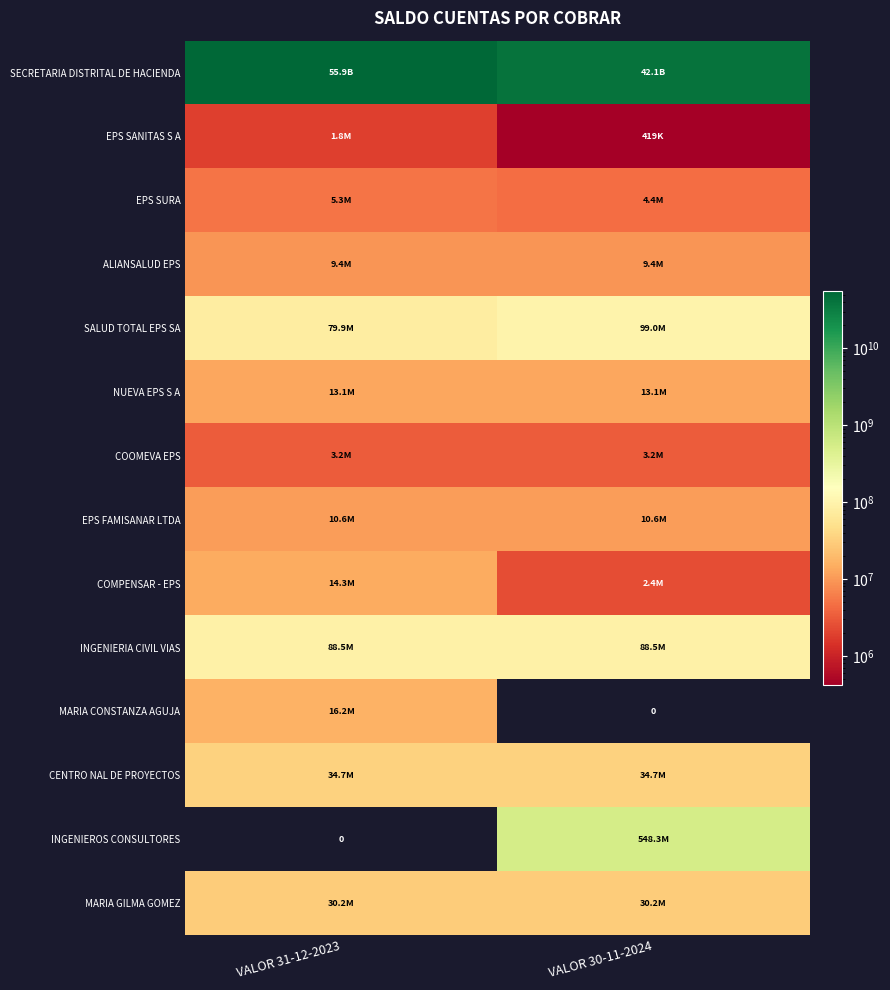

What is the sum of the NUEVA EPS S A values at VALOR 31-12-2023 and VALOR 30-11-2024?

26183894